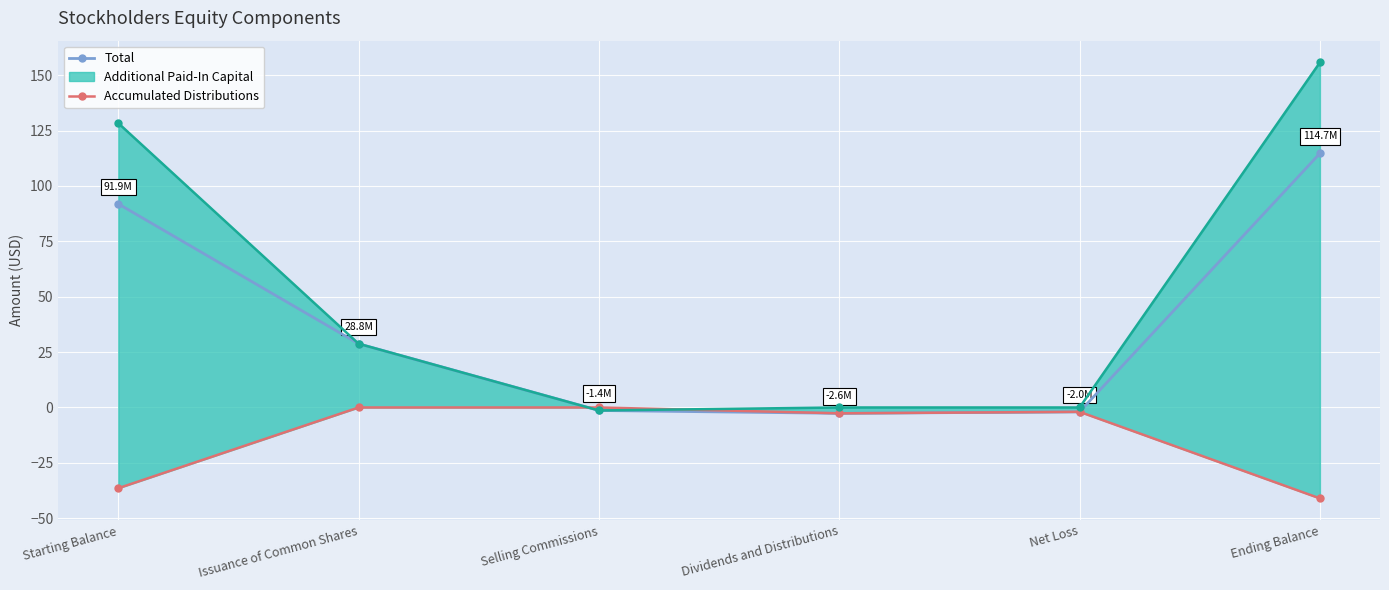

How many intersections are there between Accumulated Distributions and Total?

1